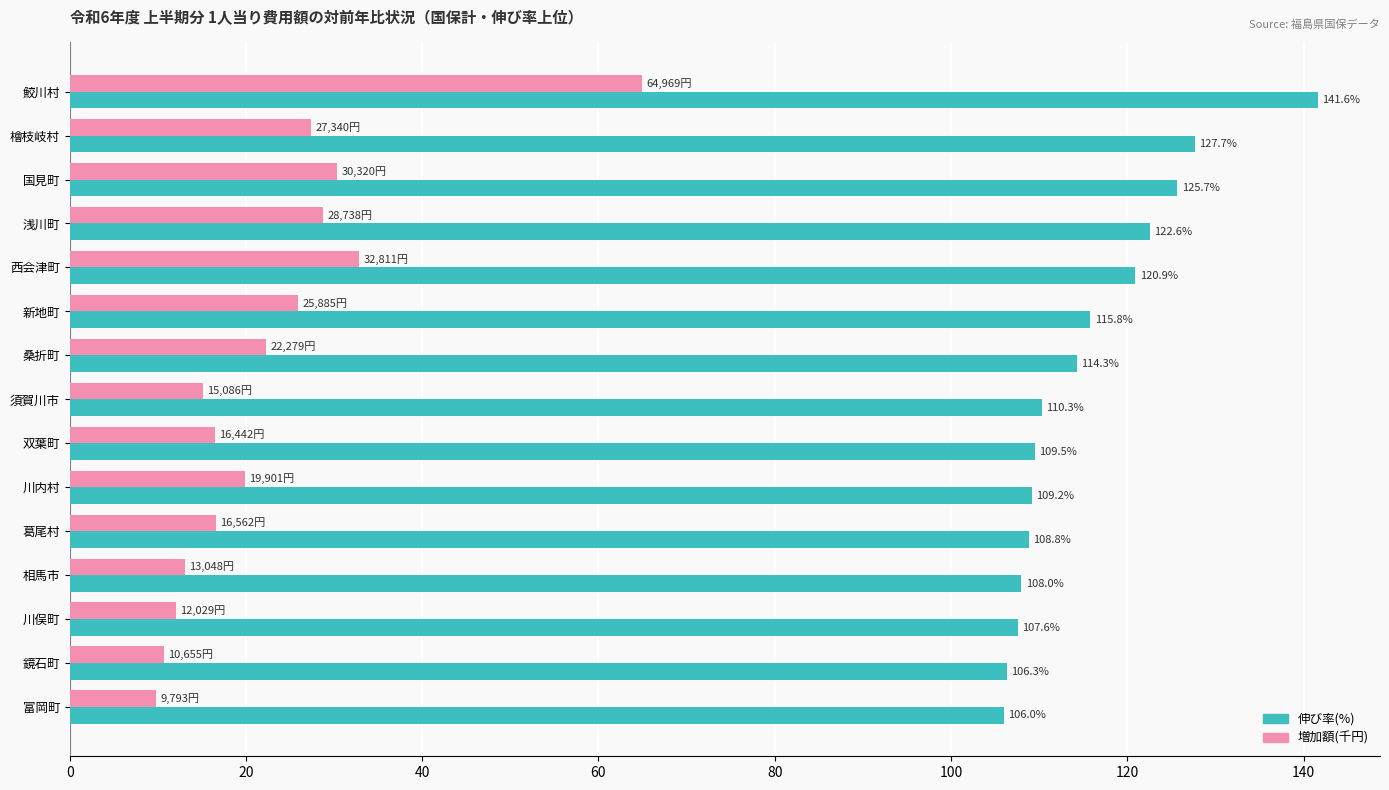

Read the 増加額(千円) value at 新地町.

25.9